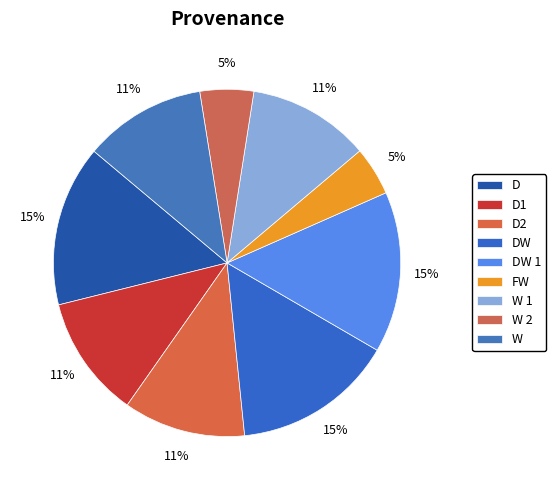

To the nearest percent, what is the difference between the D1 and W 2 slice percentages?

6%